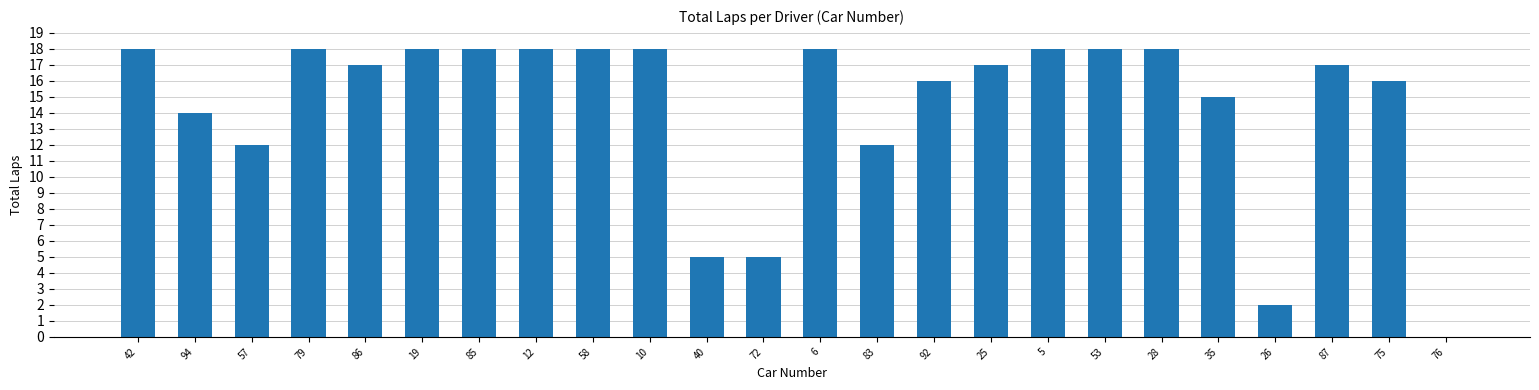

What is the change in value from 12 to 35?

-3